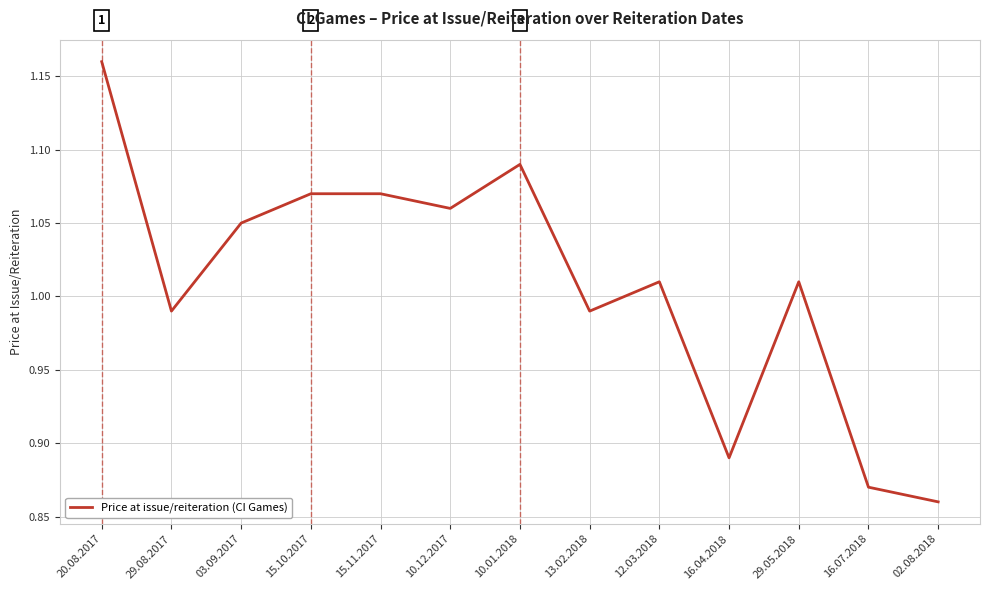

Between 16.04.2018 and 13.02.2018, which is larger?

13.02.2018